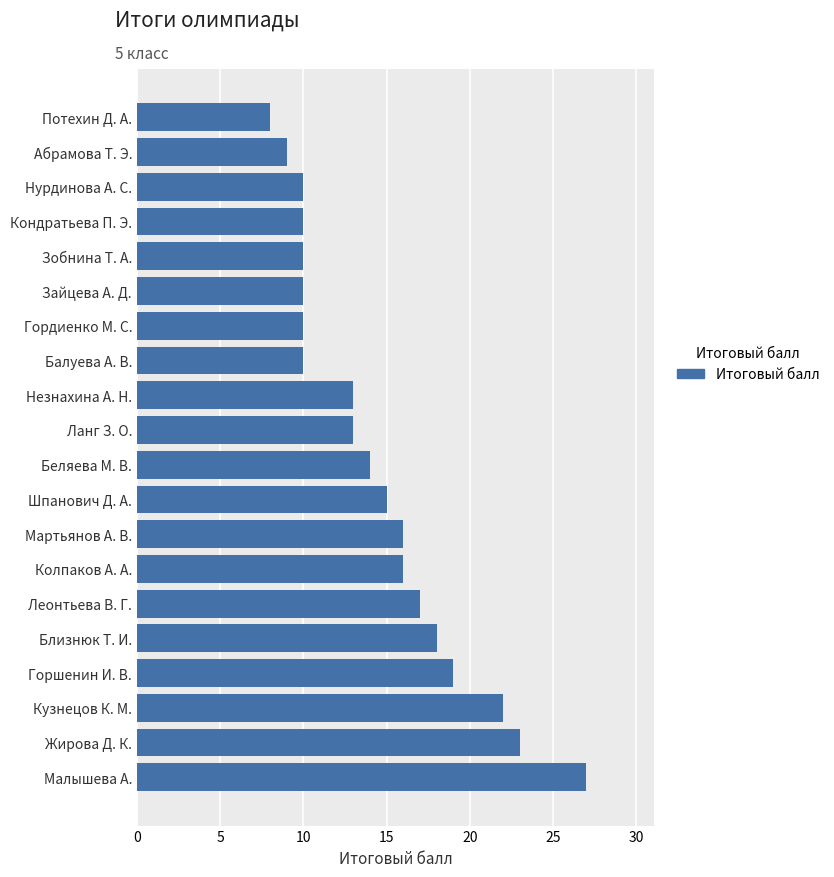

What is the difference between the maximum and second lowest values?

18